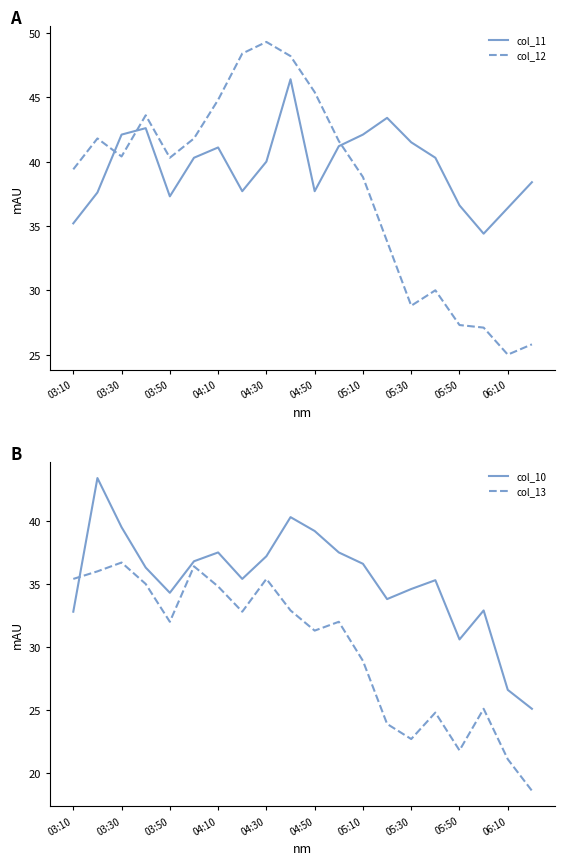

At 19, list the series in order from smallest to largest.

col_13, col_10, col_12, col_11